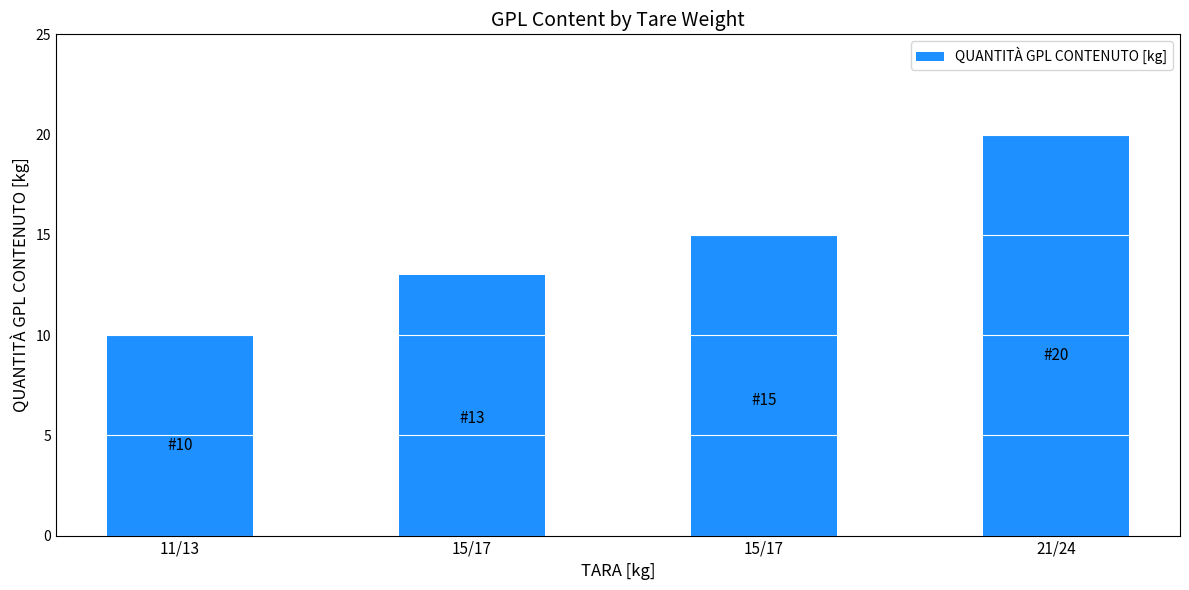

What is the smallest value displayed?

10